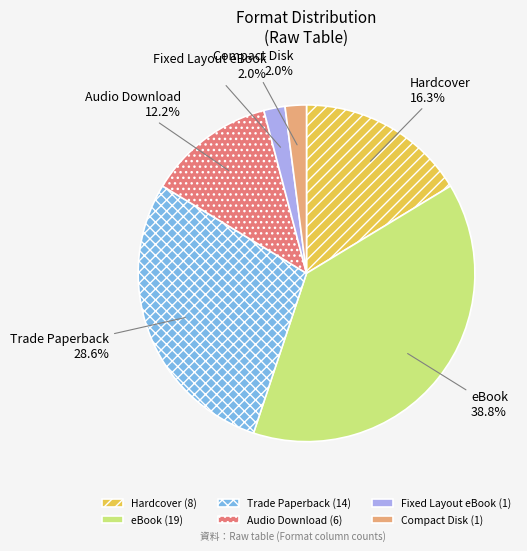

To the nearest percent, what is the difference between the Fixed Layout eBook and Audio Download slice percentages?

10%